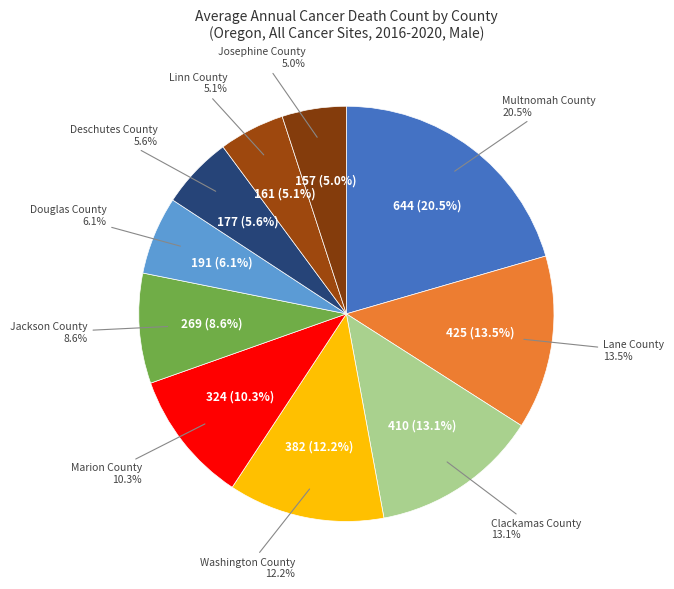

To the nearest percent, what percentage of the pie is Lane County?

14%